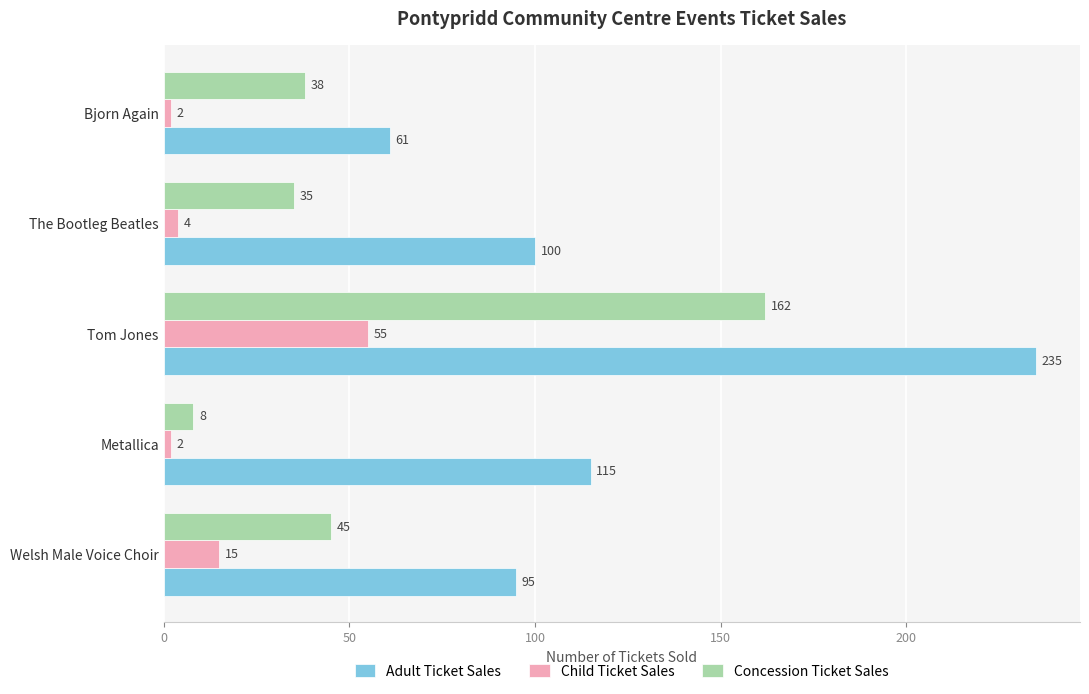

Rank the series by their maximum value, from highest to lowest.

Adult Ticket Sales, Concession Ticket Sales, Child Ticket Sales